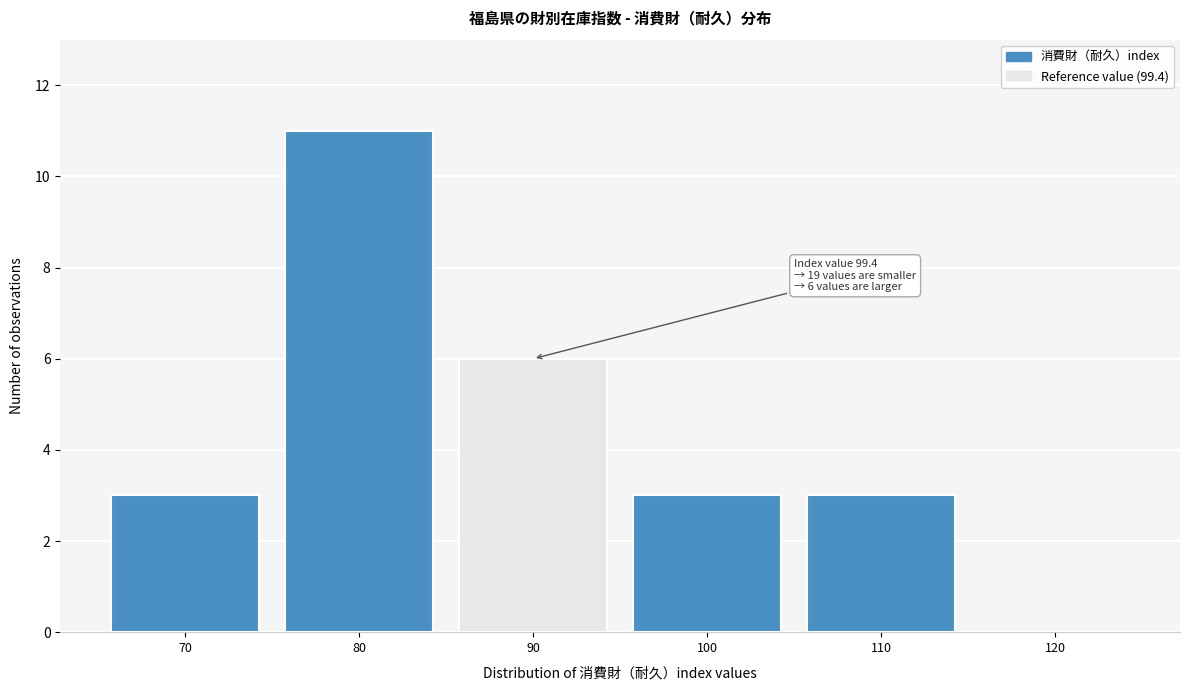

Reading left to right, list all the values displayed in this chart.

70=3	80=11	90=6	100=3	110=3	120=0